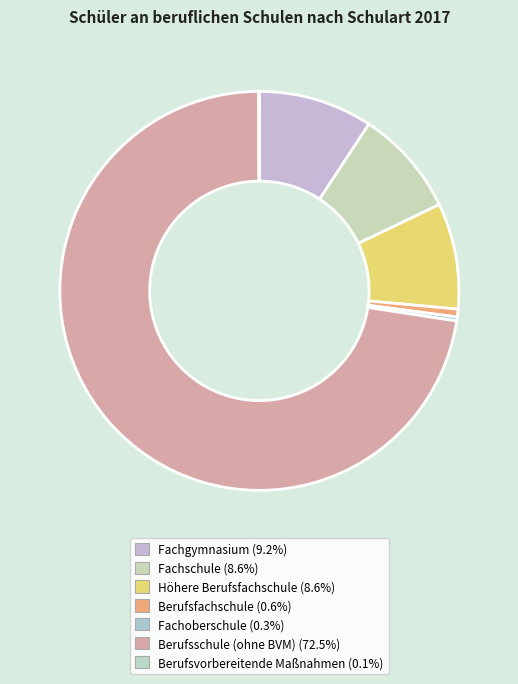

Rank the categories by value from highest to lowest.

Berufsschule (ohne BVM), Fachgymnasium, Fachschule, Höhere Berufsfachschule, Berufsfachschule, Fachoberschule, Berufsvorbereitende Maßnahmen